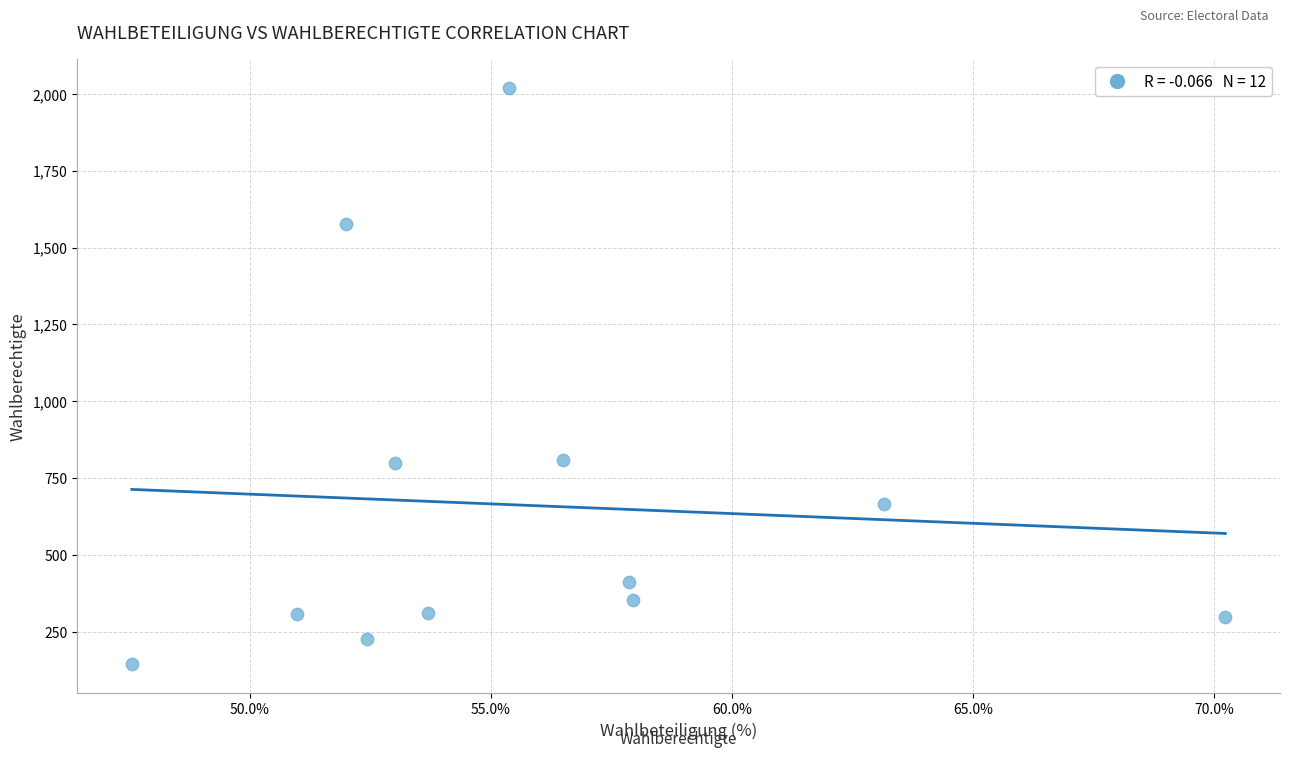

What is the range of Y values (max minus min)?

1876